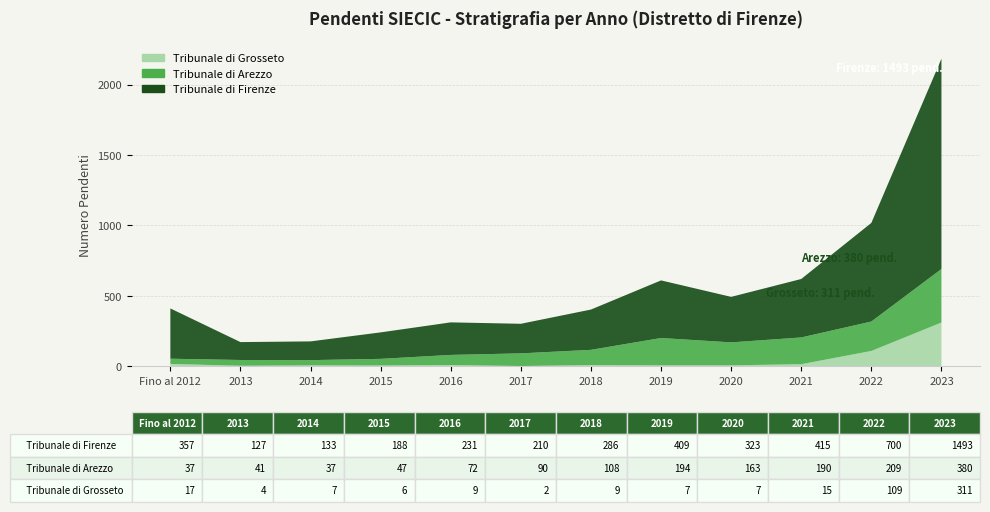

Reading left to right, list all the values displayed in this chart.

Tribunale di Firenze: 357	127	133	188	231	210	286	409	323	415	700	1493
Tribunale di Arezzo: 37	41	37	47	72	90	108	194	163	190	209	380
Tribunale di Grosseto: 17	4	7	6	9	2	9	7	7	15	109	311